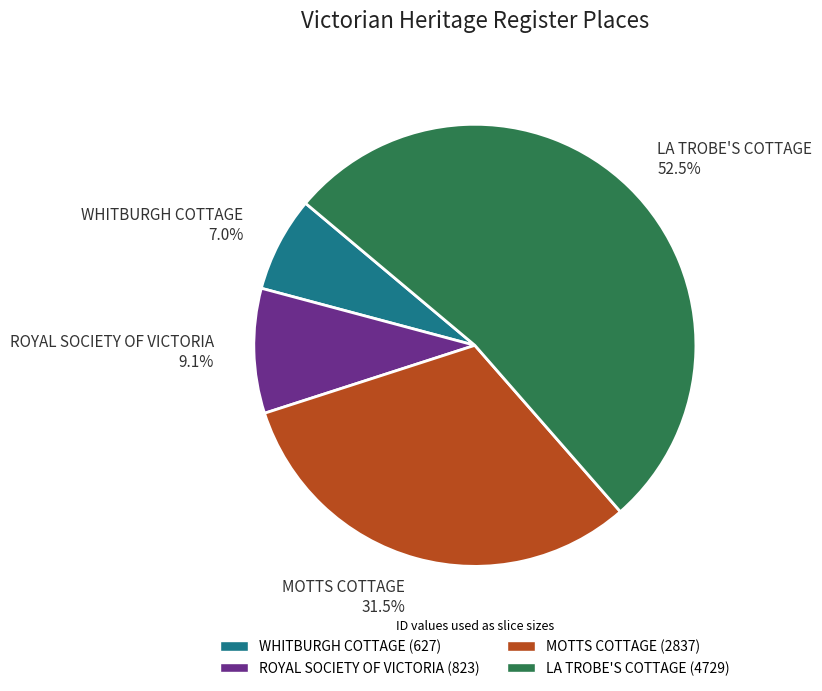

To the nearest percent, what is the difference between the largest and smallest slice percentages?

45%